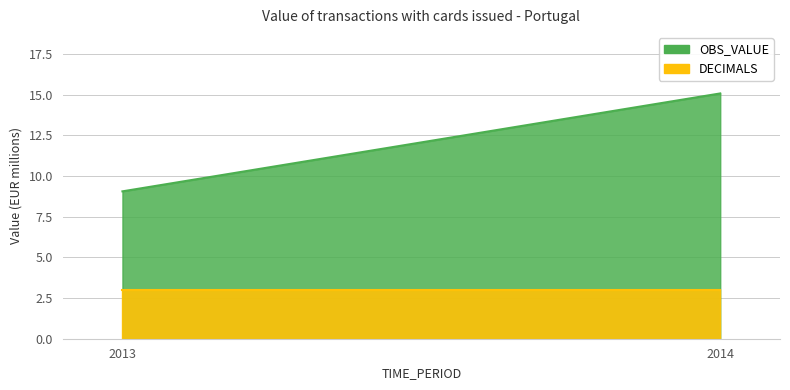

Does the chart display data point markers on the line(s)?

No